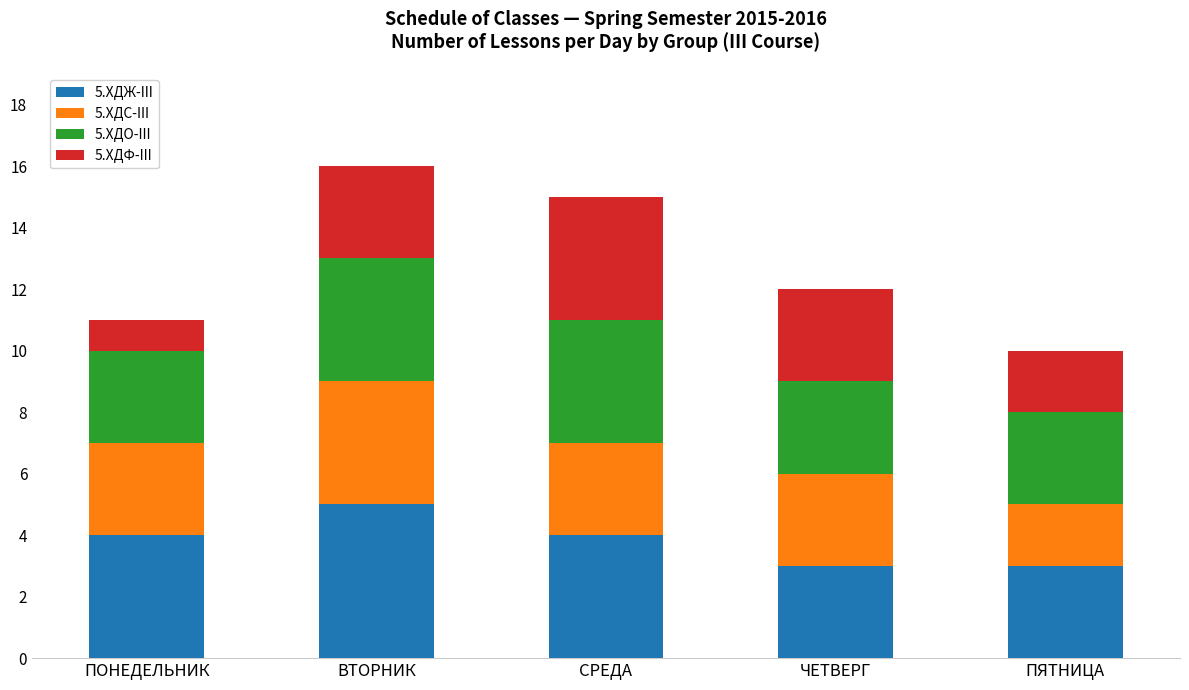

How many bars are there in total?

5